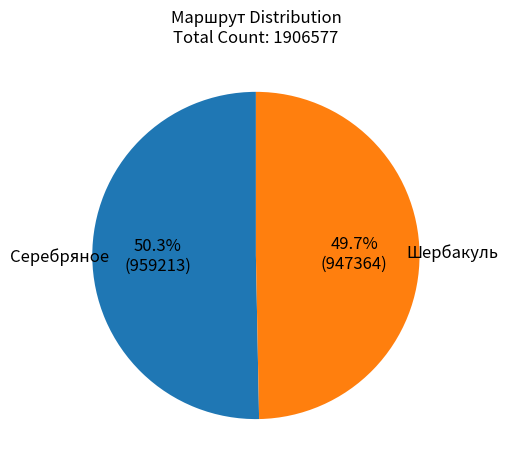

Is there any slice that represents more than half of the pie?

Yes